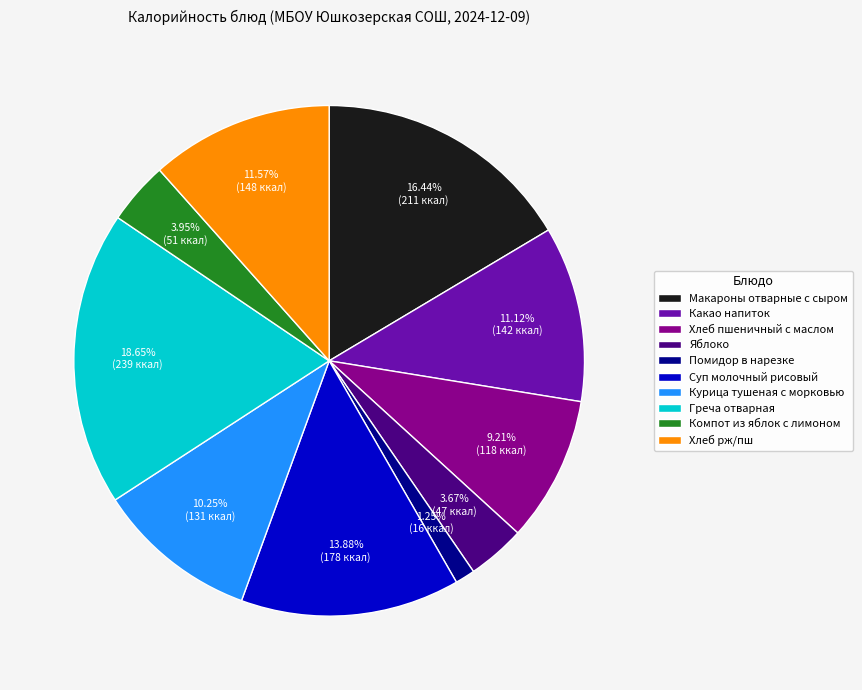

To the nearest percent, what percentage of the pie is Греча отварная?

19%